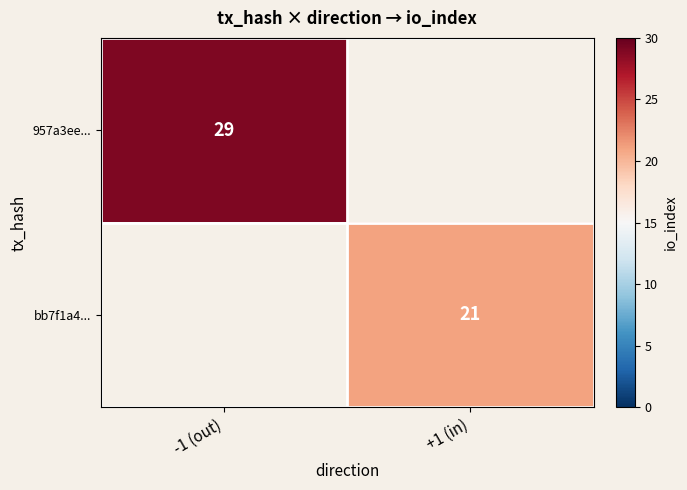

The value of bb7f1a4... at +1 (in) is 6. True or false?

False